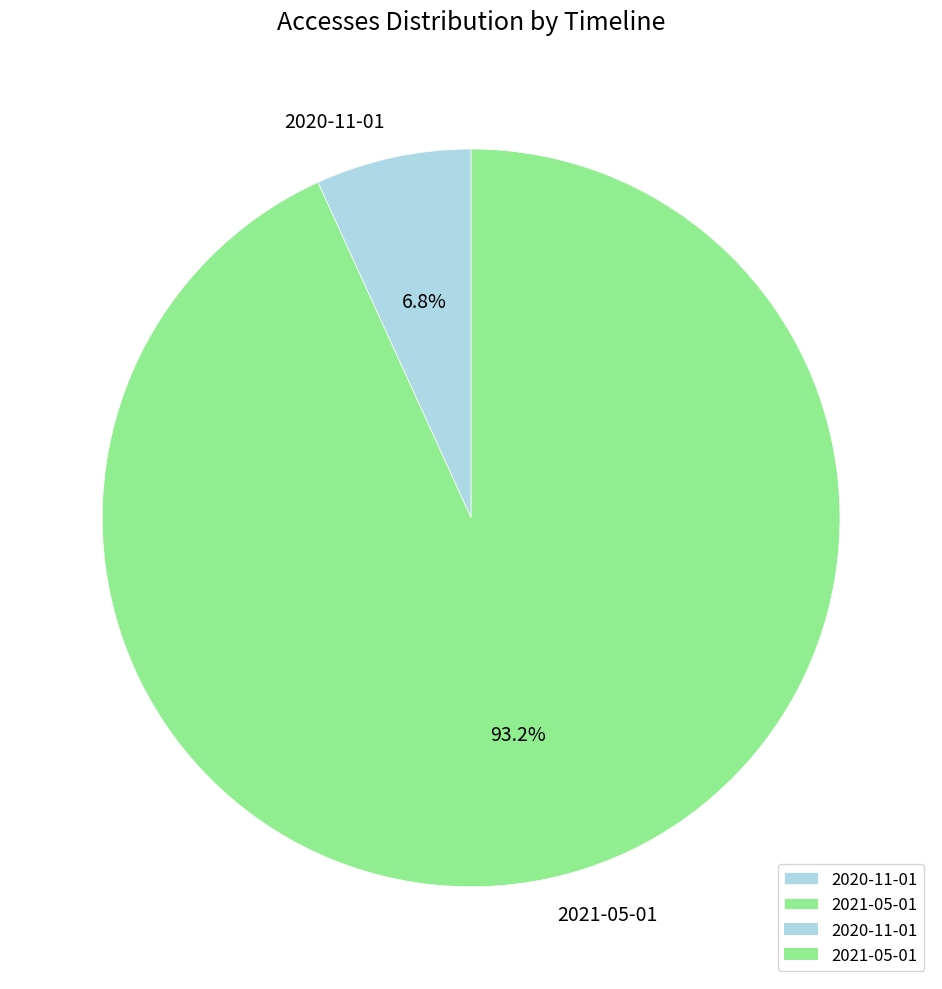

How many slices are in this pie chart?

2